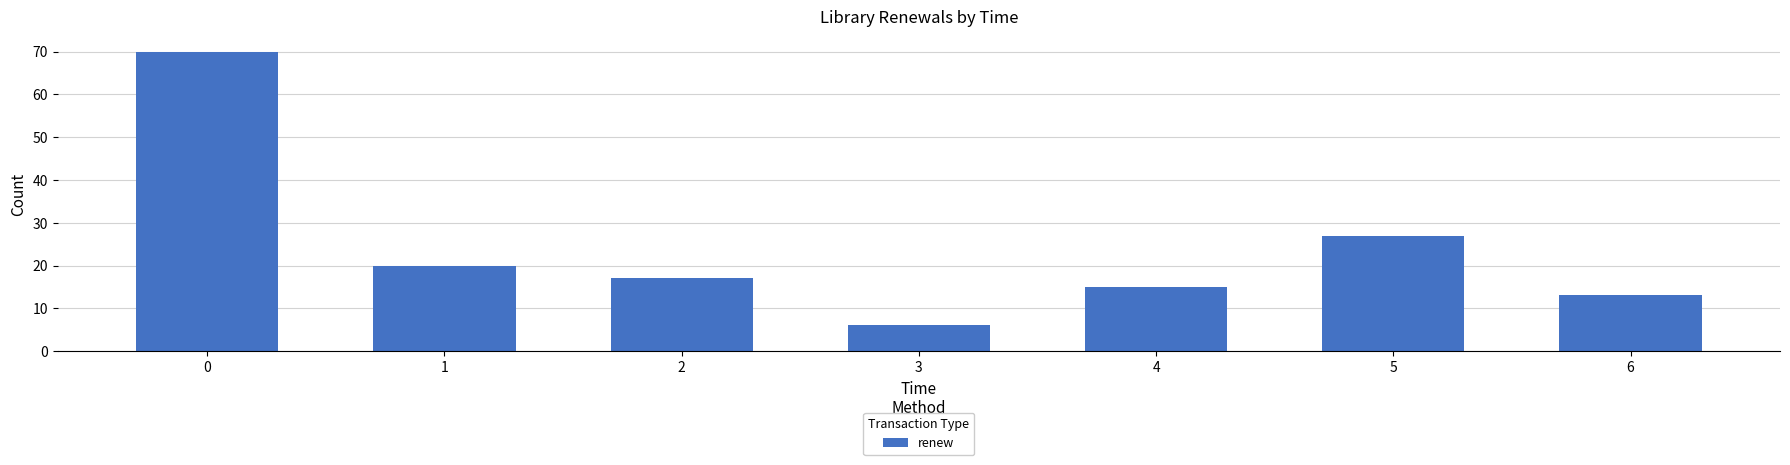

How many bars are there in total?

7